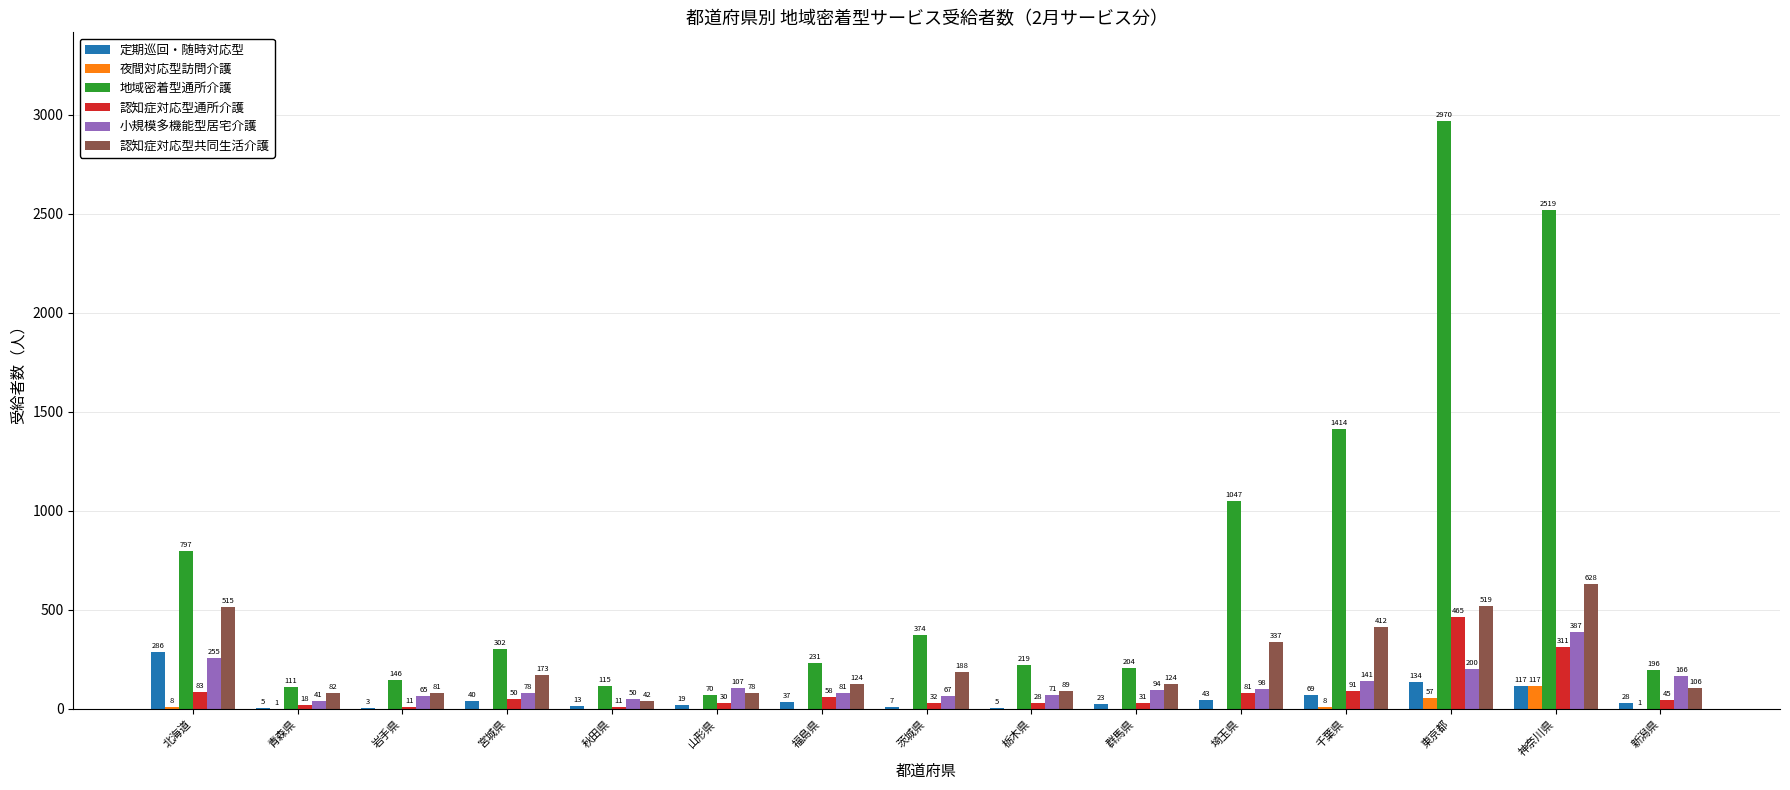

Reading left to right, what are all the values shown in this chart?

定期巡回・随時対応型: 北海道=286	青森県=5	岩手県=3	宮城県=40	秋田県=13	山形県=19	福島県=37	茨城県=7	栃木県=5	群馬県=23	埼玉県=43	千葉県=69	東京都=134	神奈川県=117	新潟県=28
夜間対応型訪問介護: 北海道=8	青森県=1	岩手県=0	宮城県=0	秋田県=0	山形県=0	福島県=0	茨城県=0	栃木県=0	群馬県=0	埼玉県=0	千葉県=8	東京都=57	神奈川県=117	新潟県=1
地域密着型通所介護: 北海道=797	青森県=111	岩手県=146	宮城県=302	秋田県=115	山形県=70	福島県=231	茨城県=374	栃木県=219	群馬県=204	埼玉県=1047	千葉県=1414	東京都=2970	神奈川県=2519	新潟県=196
認知症対応型通所介護: 北海道=83	青森県=18	岩手県=11	宮城県=50	秋田県=11	山形県=30	福島県=58	茨城県=32	栃木県=28	群馬県=31	埼玉県=81	千葉県=91	東京都=465	神奈川県=311	新潟県=45
小規模多機能型居宅介護: 北海道=255	青森県=41	岩手県=65	宮城県=78	秋田県=50	山形県=107	福島県=81	茨城県=67	栃木県=71	群馬県=94	埼玉県=98	千葉県=141	東京都=200	神奈川県=387	新潟県=166
認知症対応型共同生活介護: 北海道=515	青森県=82	岩手県=81	宮城県=173	秋田県=42	山形県=78	福島県=124	茨城県=188	栃木県=89	群馬県=124	埼玉県=337	千葉県=412	東京都=519	神奈川県=628	新潟県=106